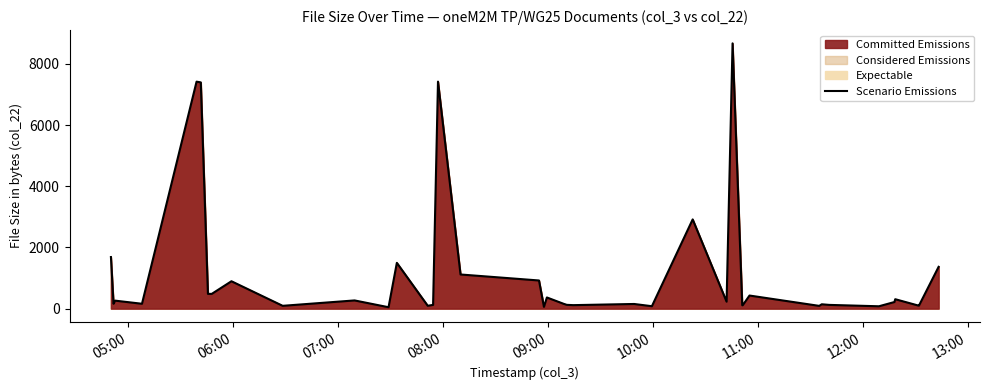

What is the minimum value shown in the chart?

46